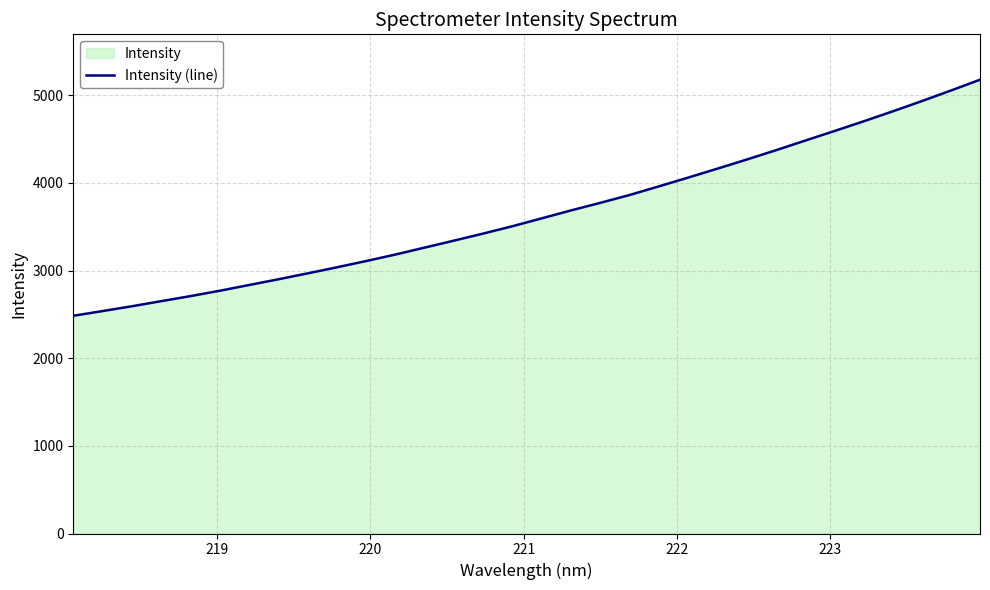

What is the difference between the maximum and minimum values?

2693.3